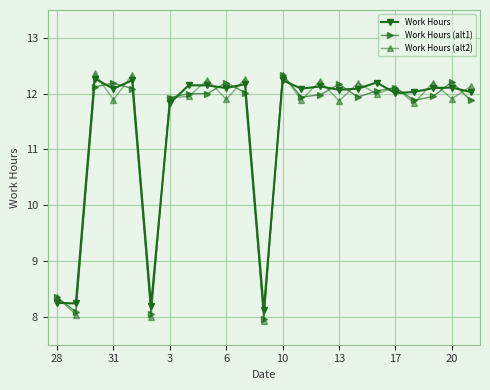

Which series ends up on top after the final intersection of Work Hours (alt1) and Work Hours (alt2)?

Work Hours (alt2)